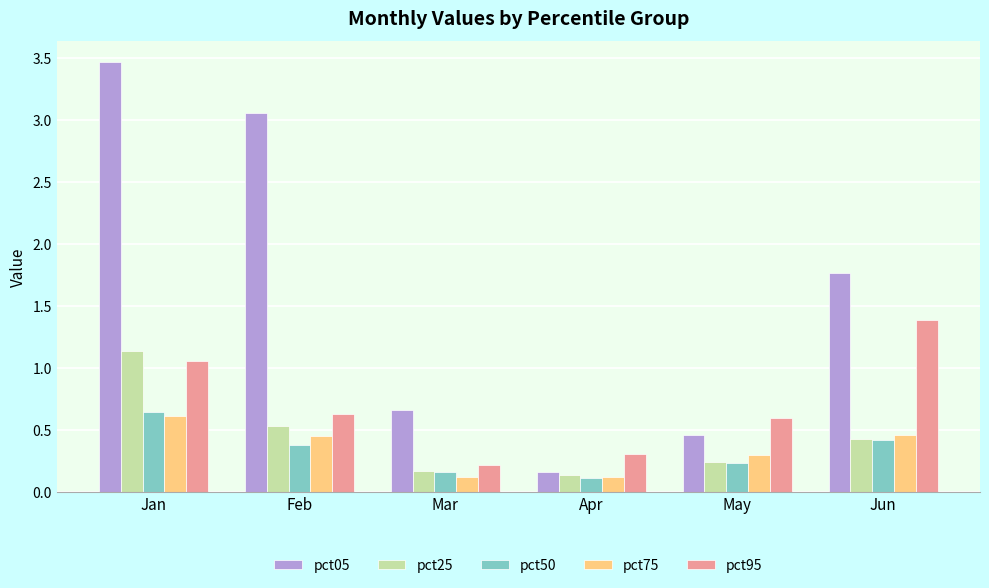

List the labels in order of pct25 value, largest first.

Jan, Feb, Jun, May, Mar, Apr